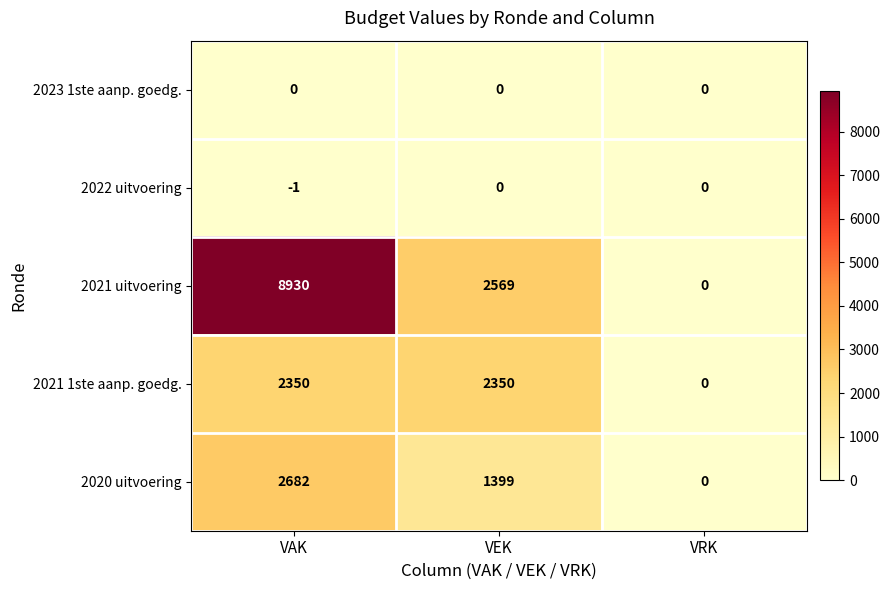

What is the greatest value displayed?

8930